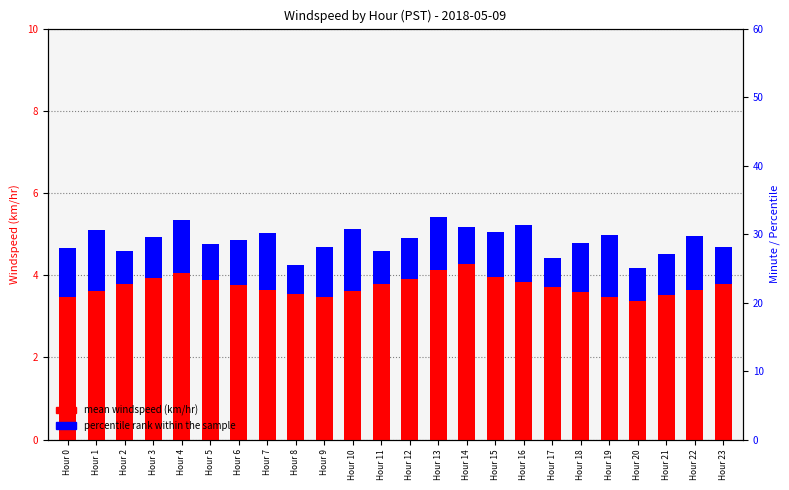

Reading left to right, what are all the values shown in this chart?

mean windspeed (km/hr): 3.5	3.6	3.8	3.9	4.0	3.9	3.8	3.6	3.5	3.5	3.6	3.8	3.9	4.1	4.3	4.0	3.8	3.7	3.6	3.5	3.4	3.5	3.6	3.8
percentile rank within the sample: 1.2	1.5	0.8	1.0	1.3	0.9	1.1	1.4	0.7	1.2	1.5	0.8	1.0	1.3	0.9	1.1	1.4	0.7	1.2	1.5	0.8	1.0	1.3	0.9